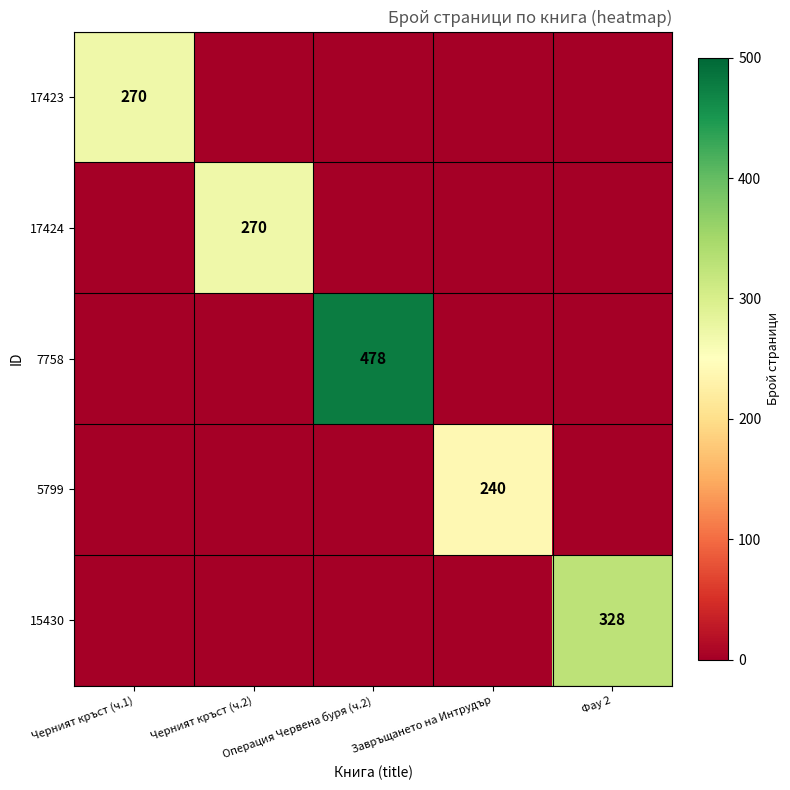

What is the maximum value for 7758?

478